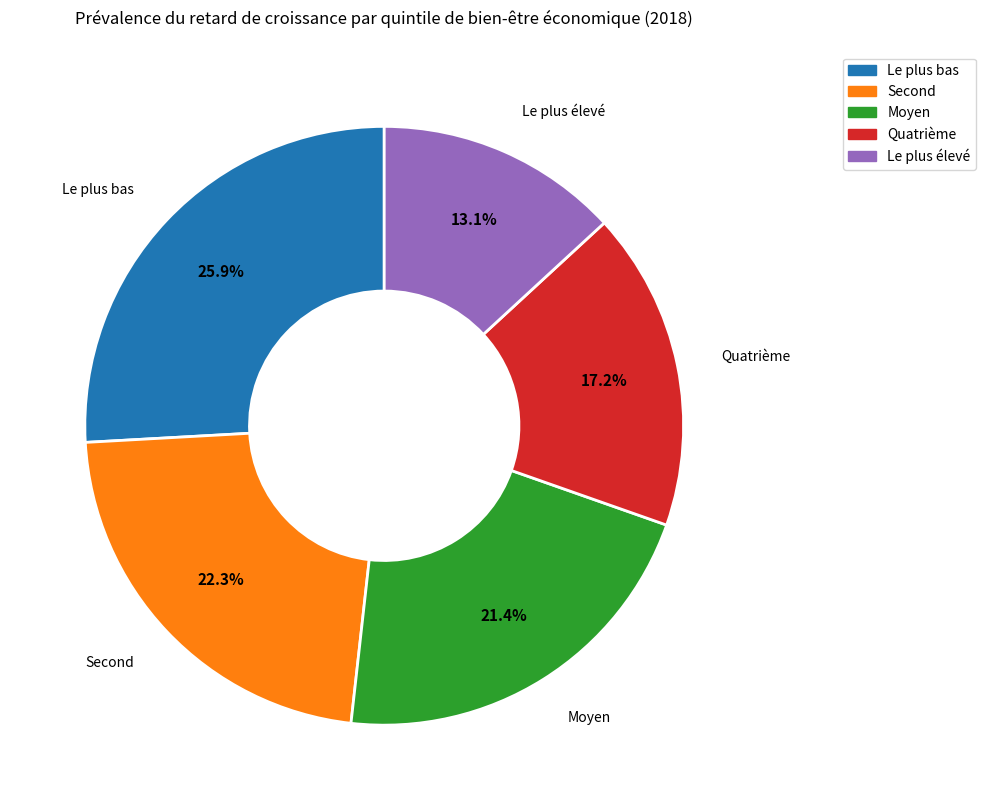

Which has a higher value, Quatrième or Le plus bas?

Le plus bas